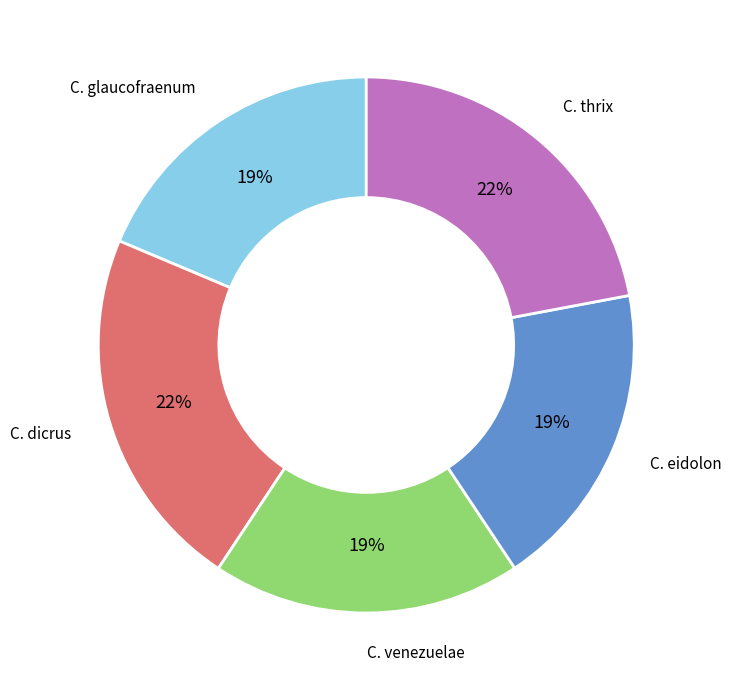

Is there any slice that represents more than half of the pie?

No